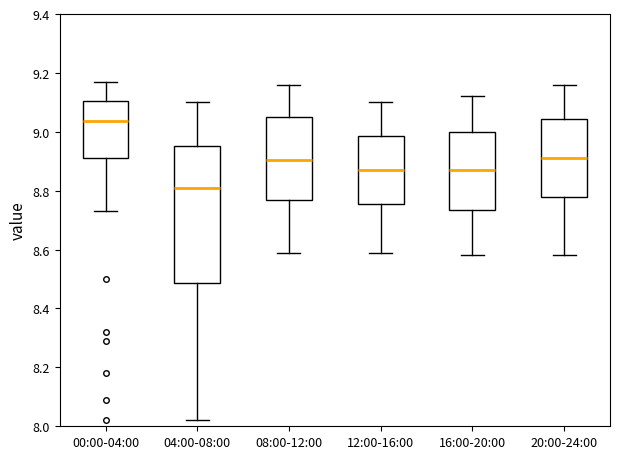

Reading left to right, read every box against the y-axis: the position of its median line, the range the box covers, and the ends of its whiskers. The values are not printed on the chart, so give them approximately, as read against the axis.

00:00-04:00: median 9.04, box 8.92 to 9.10, whiskers 8.74 to 9.18
04:00-08:00: median 8.82, box 8.48 to 8.96, whiskers 8.02 to 9.10
08:00-12:00: median 8.90, box 8.76 to 9.06, whiskers 8.60 to 9.16
12:00-16:00: median 8.88, box 8.76 to 8.98, whiskers 8.60 to 9.10
16:00-20:00: median 8.88, box 8.74 to 9.00, whiskers 8.58 to 9.12
20:00-24:00: median 8.92, box 8.78 to 9.04, whiskers 8.58 to 9.16